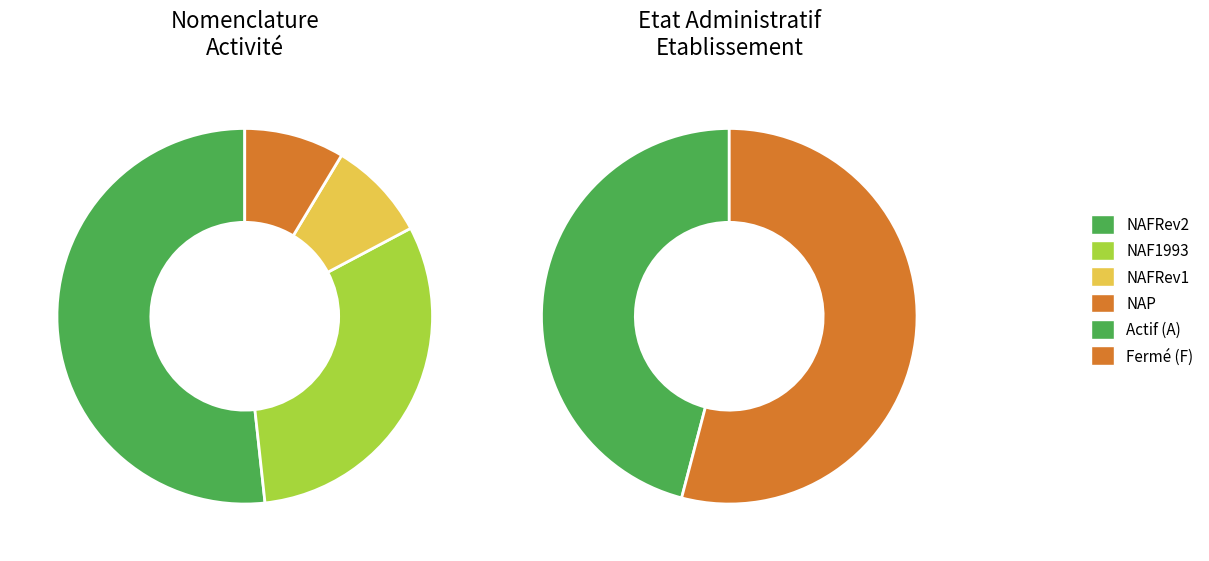

Which slice represents more than half of the pie?

F